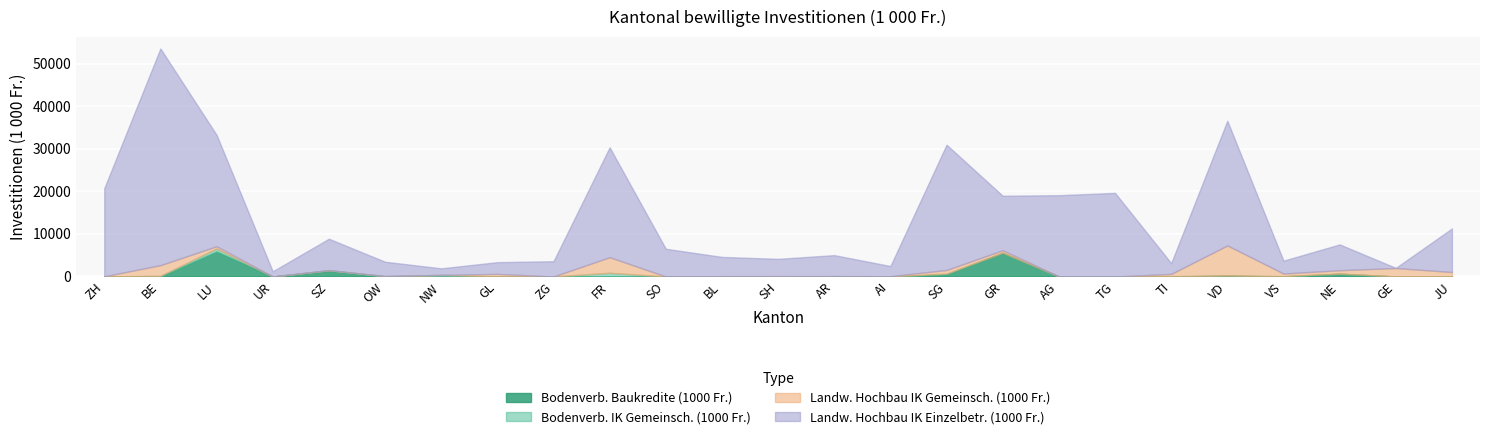

At how many categories does at least one series exceed 47969?

1